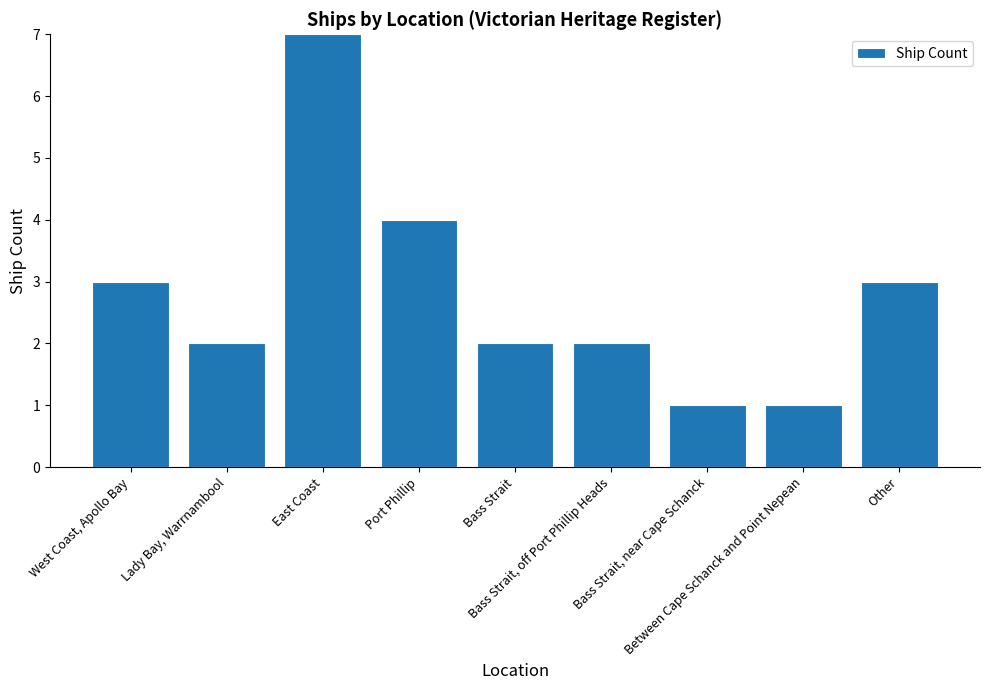

Reading left to right, what are all the values shown in this chart?

West Coast, Apollo Bay=3	Lady Bay, Warrnambool=2	East Coast=7	Port Phillip=4	Bass Strait=2	Bass Strait, off Port Phillip Heads=2	Bass Strait, near Cape Schanck=1	Between Cape Schanck and Point Nepean=1	Other=3